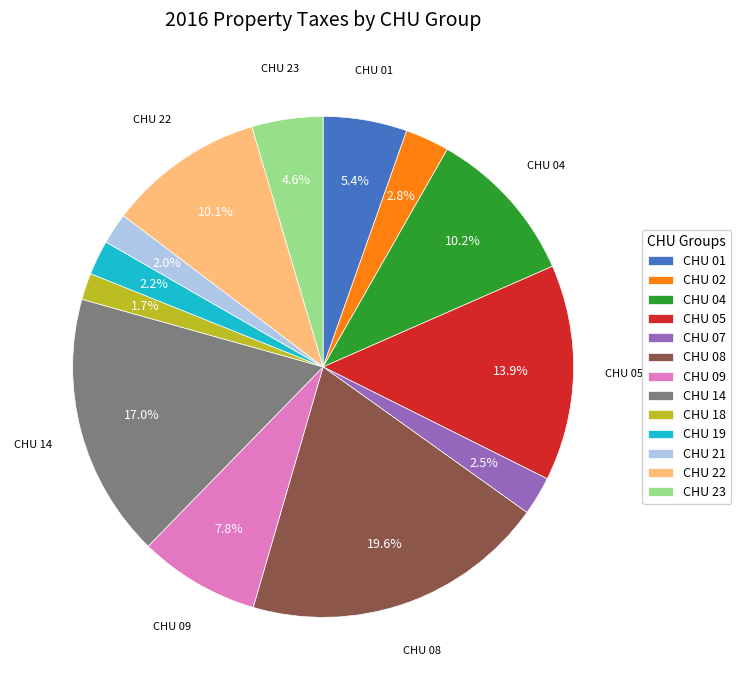

Is there any slice that represents more than half of the pie?

No